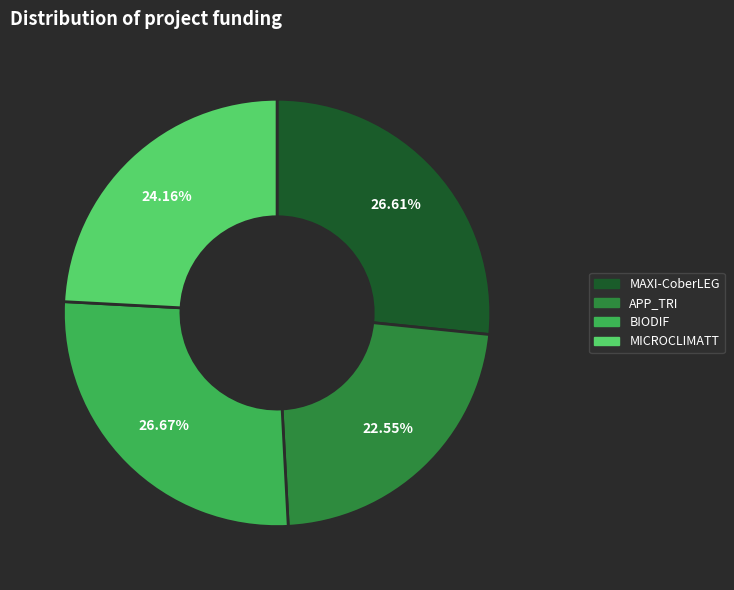

To the nearest percent, what is the difference between the BIODIF and APP_TRI slice percentages?

4%